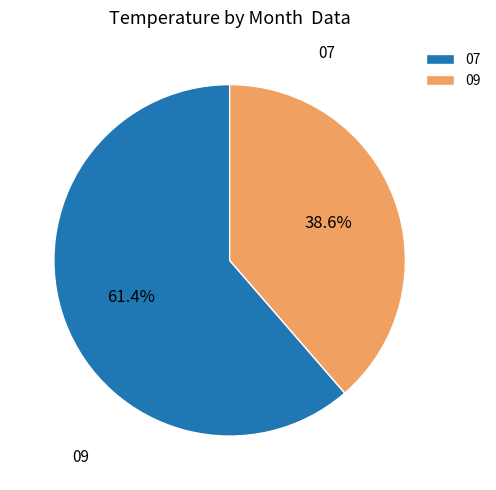

Is it true that 09 is 6% of the pie?

False